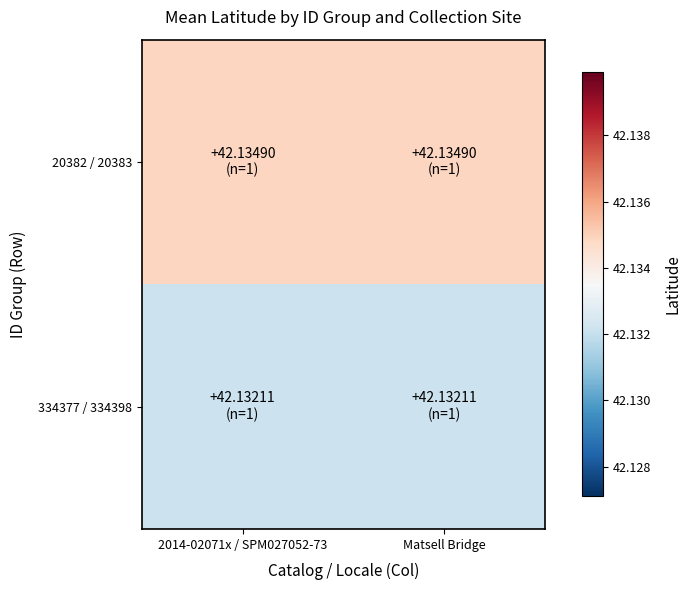

Reading left to right, list all the values displayed in this chart.

20382 / 20383: 2014-02071x / SPM027052-73=42.1	Matsell Bridge=42.1
334377 / 334398: 2014-02071x / SPM027052-73=42.1	Matsell Bridge=42.1